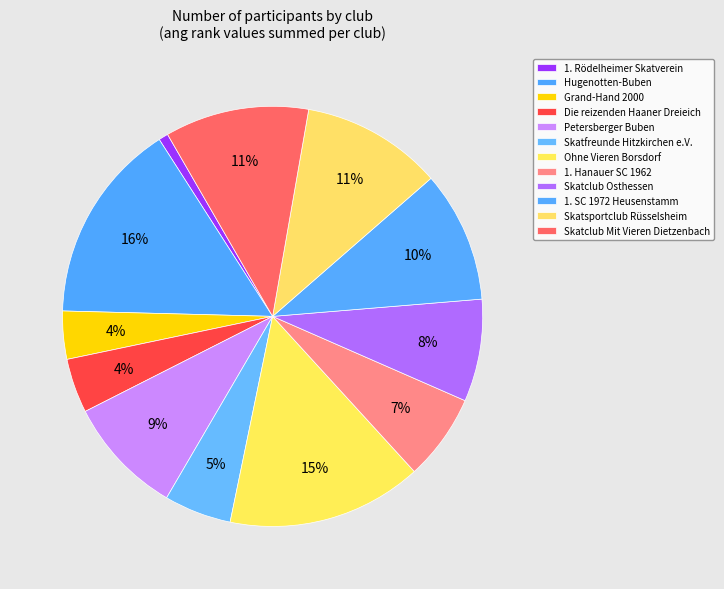

Count the number of slices in the pie.

12